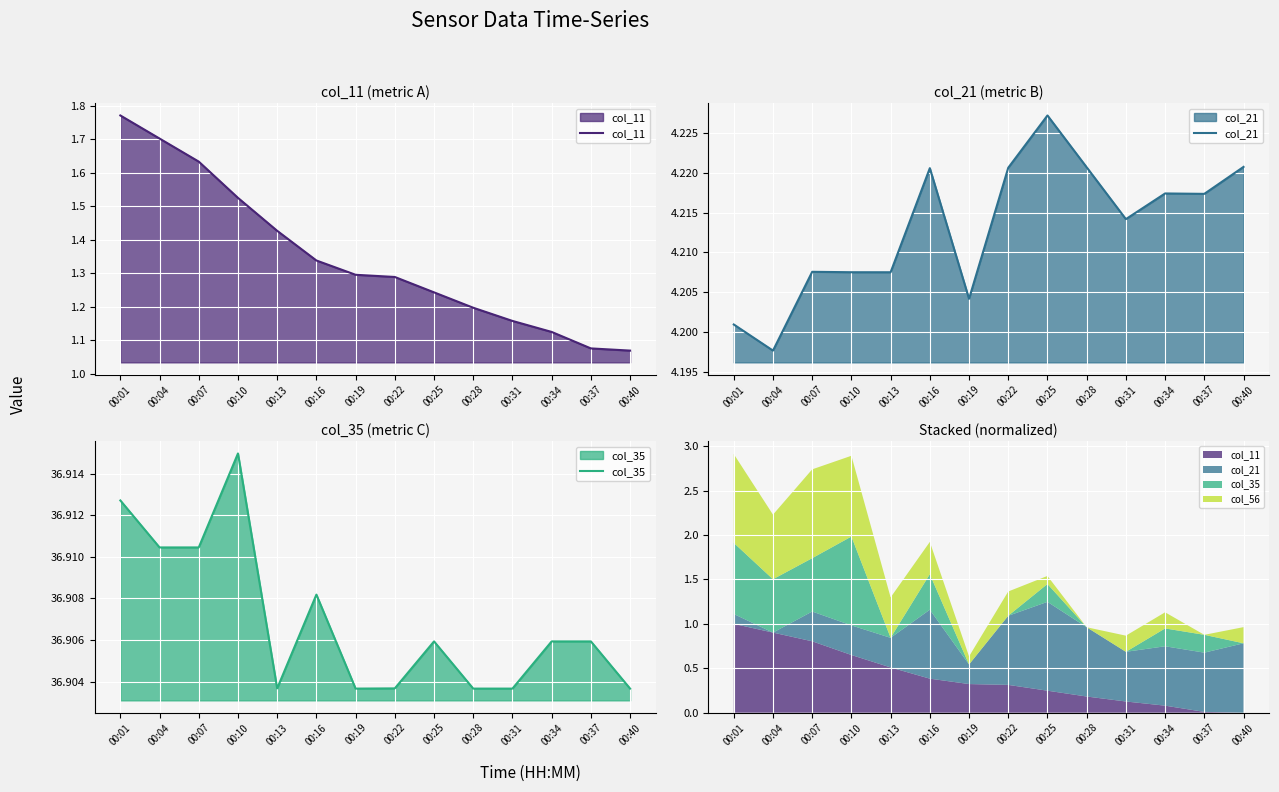

Between 00:13 and 00:19, which is larger?

00:13